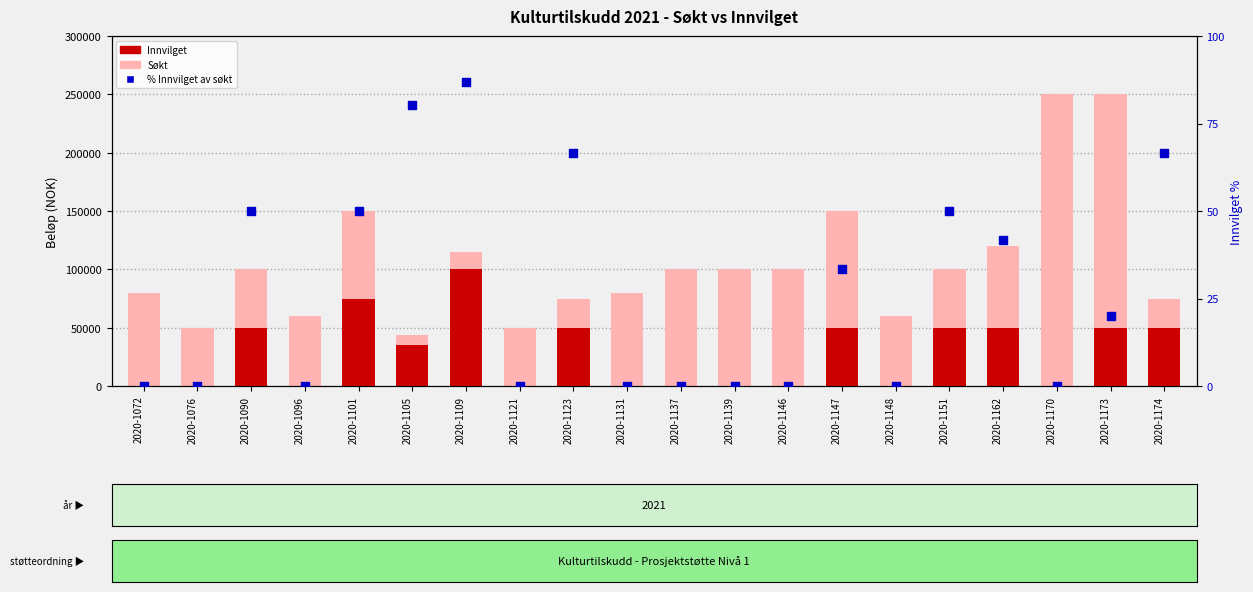

What is the total value across all series at 2020-1146?

100000.0